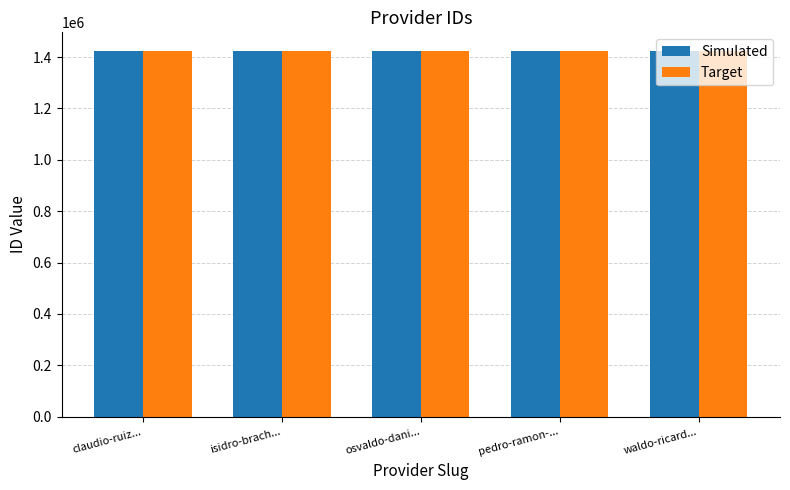

How many distinct data groups are displayed?

2